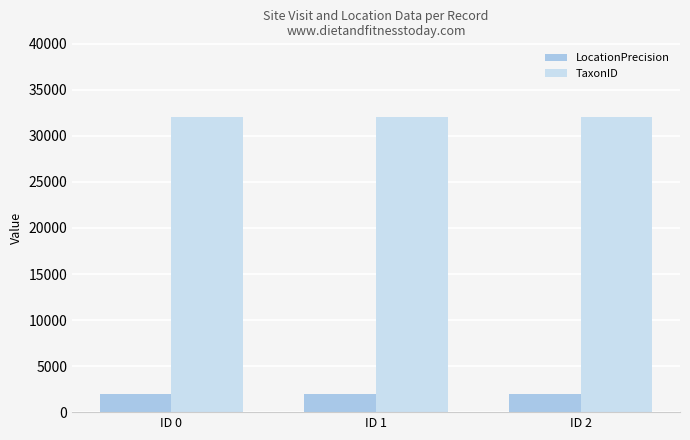

What is the maximum value for LocationPrecision?

2000